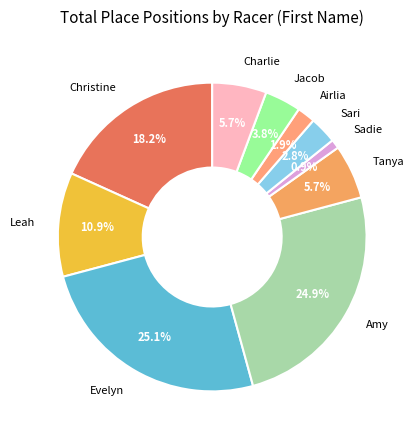

What percentage is the Tanya slice, to the nearest percent?

6%